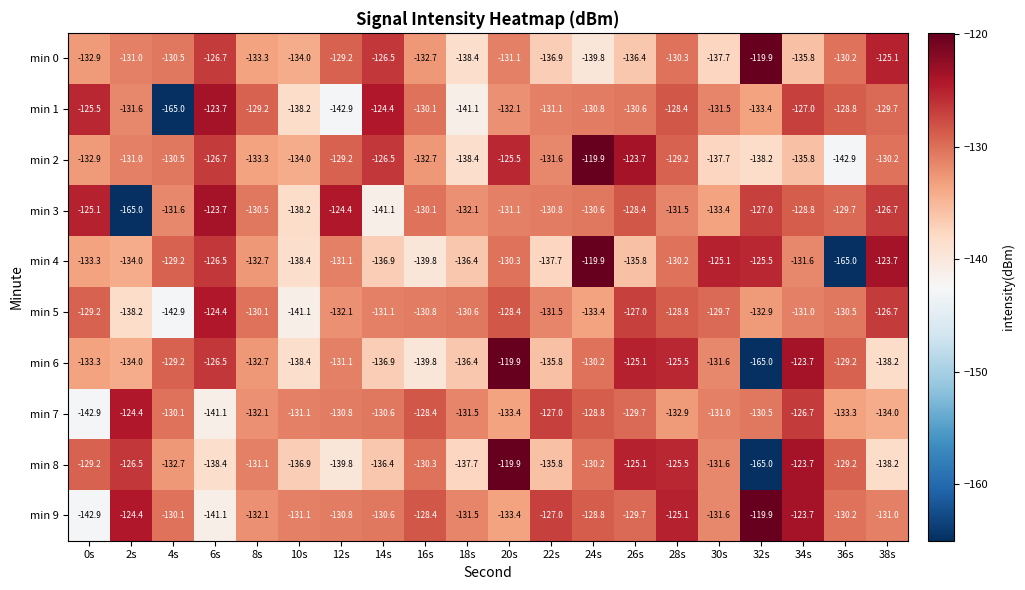

What is the difference between the min 6 values at 2s and 24s?

3.8